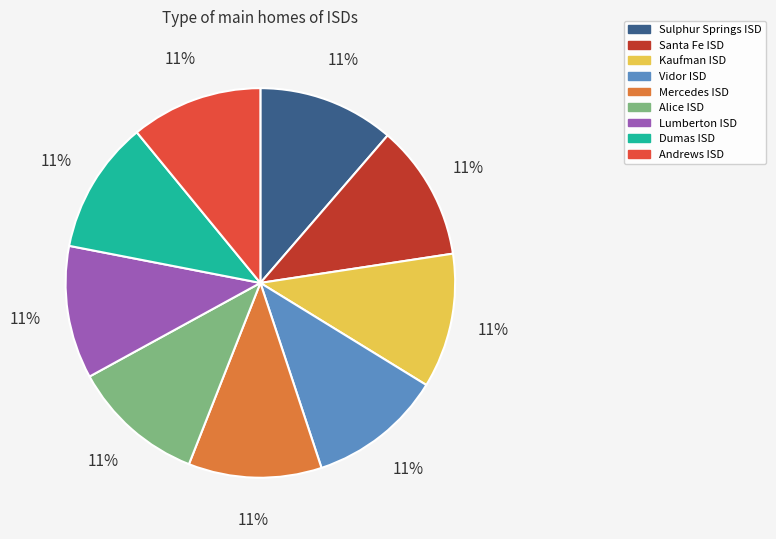

How many segments does this pie chart have?

9